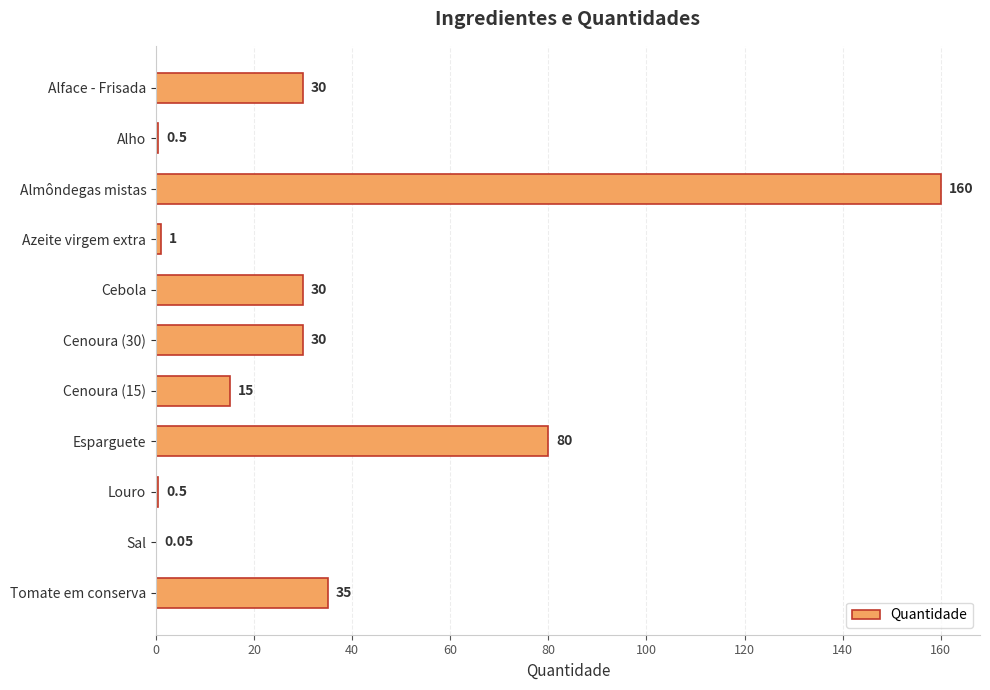

Approximately how many times larger is the value at Cenoura (15) compared to Azeite virgem extra?

15.0